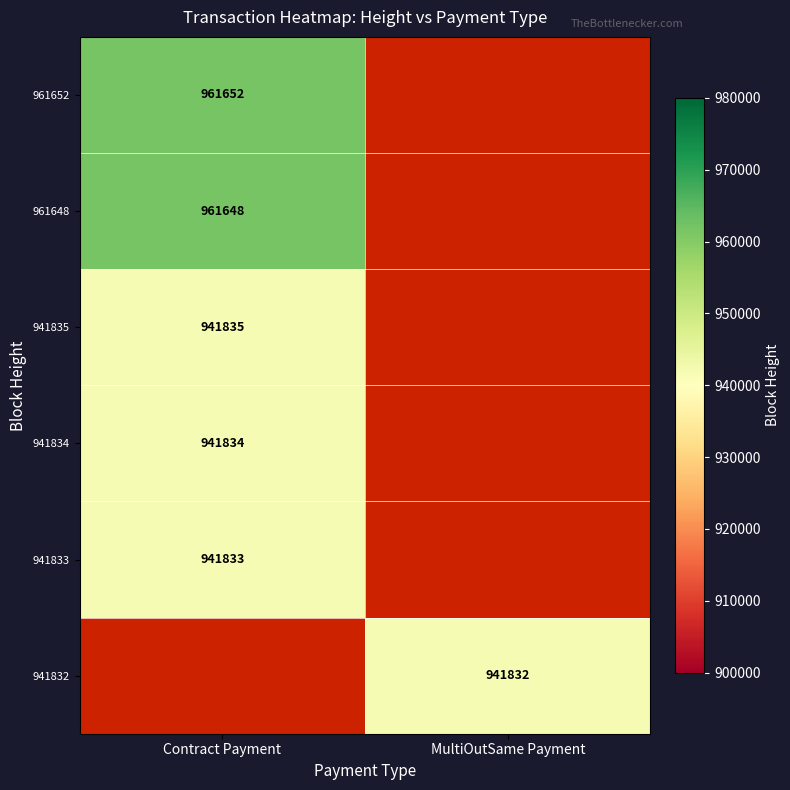

Is it true that 961648 equals 1562755 at Contract Payment?

False